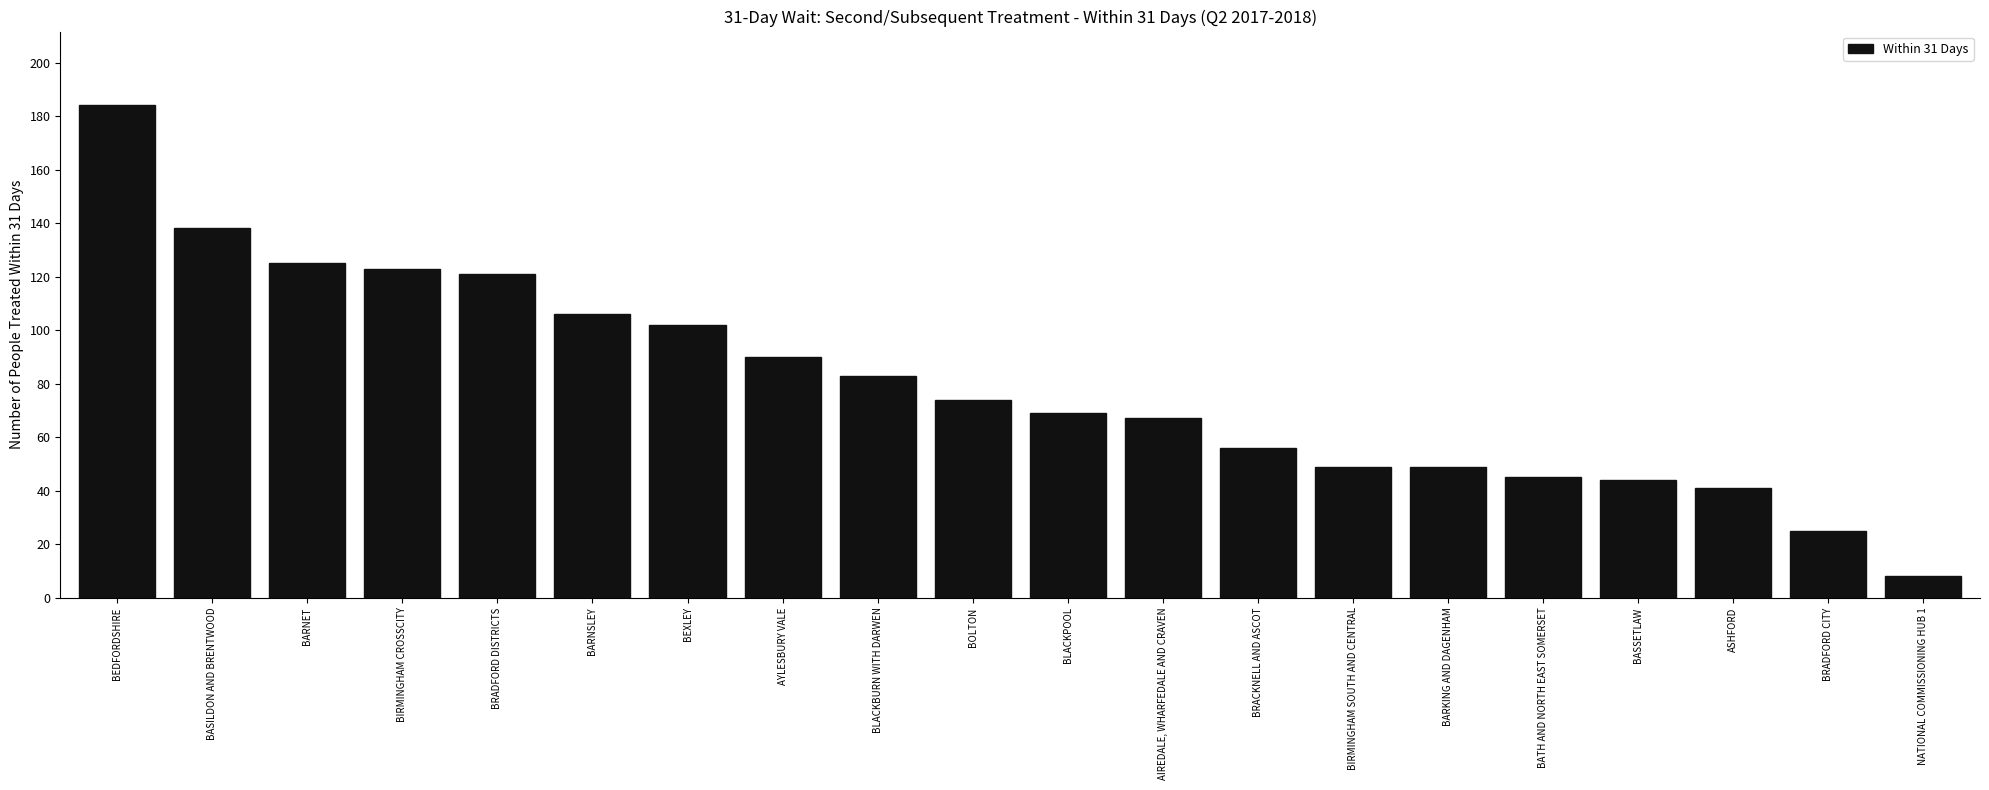

What is the label of the 7th bar from the left?

BEXLEY